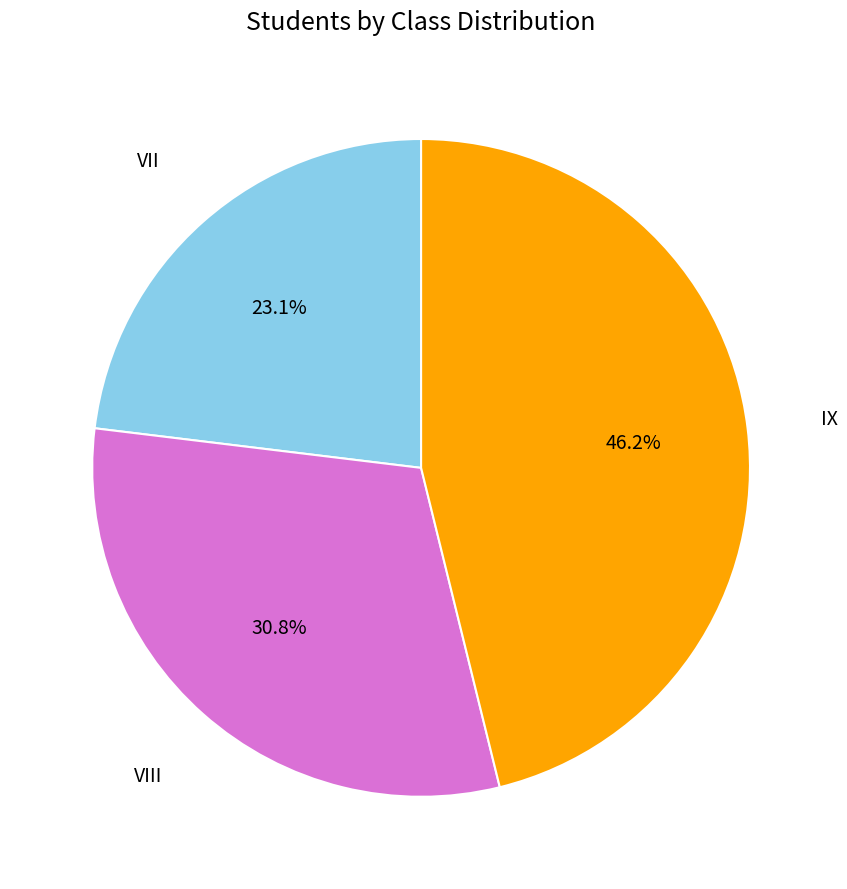

Is there a majority slice in this chart?

No